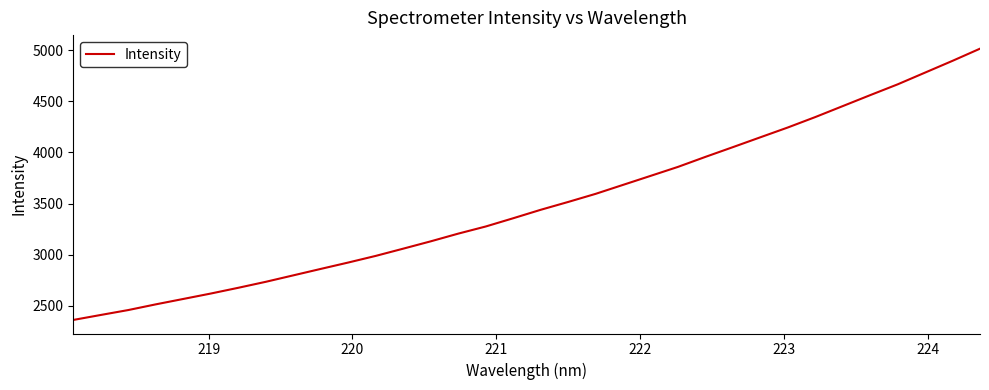

What is the minimum value shown in the chart?

2360.7